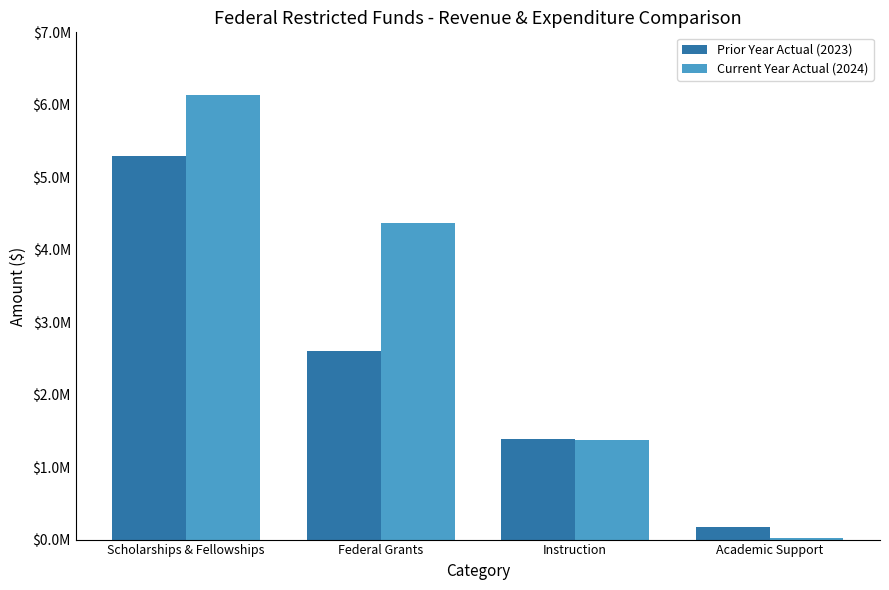

What is the sum of the Current Year Actual (2024) values at Academic Support and Scholarships & Fellowships?

6155432.3